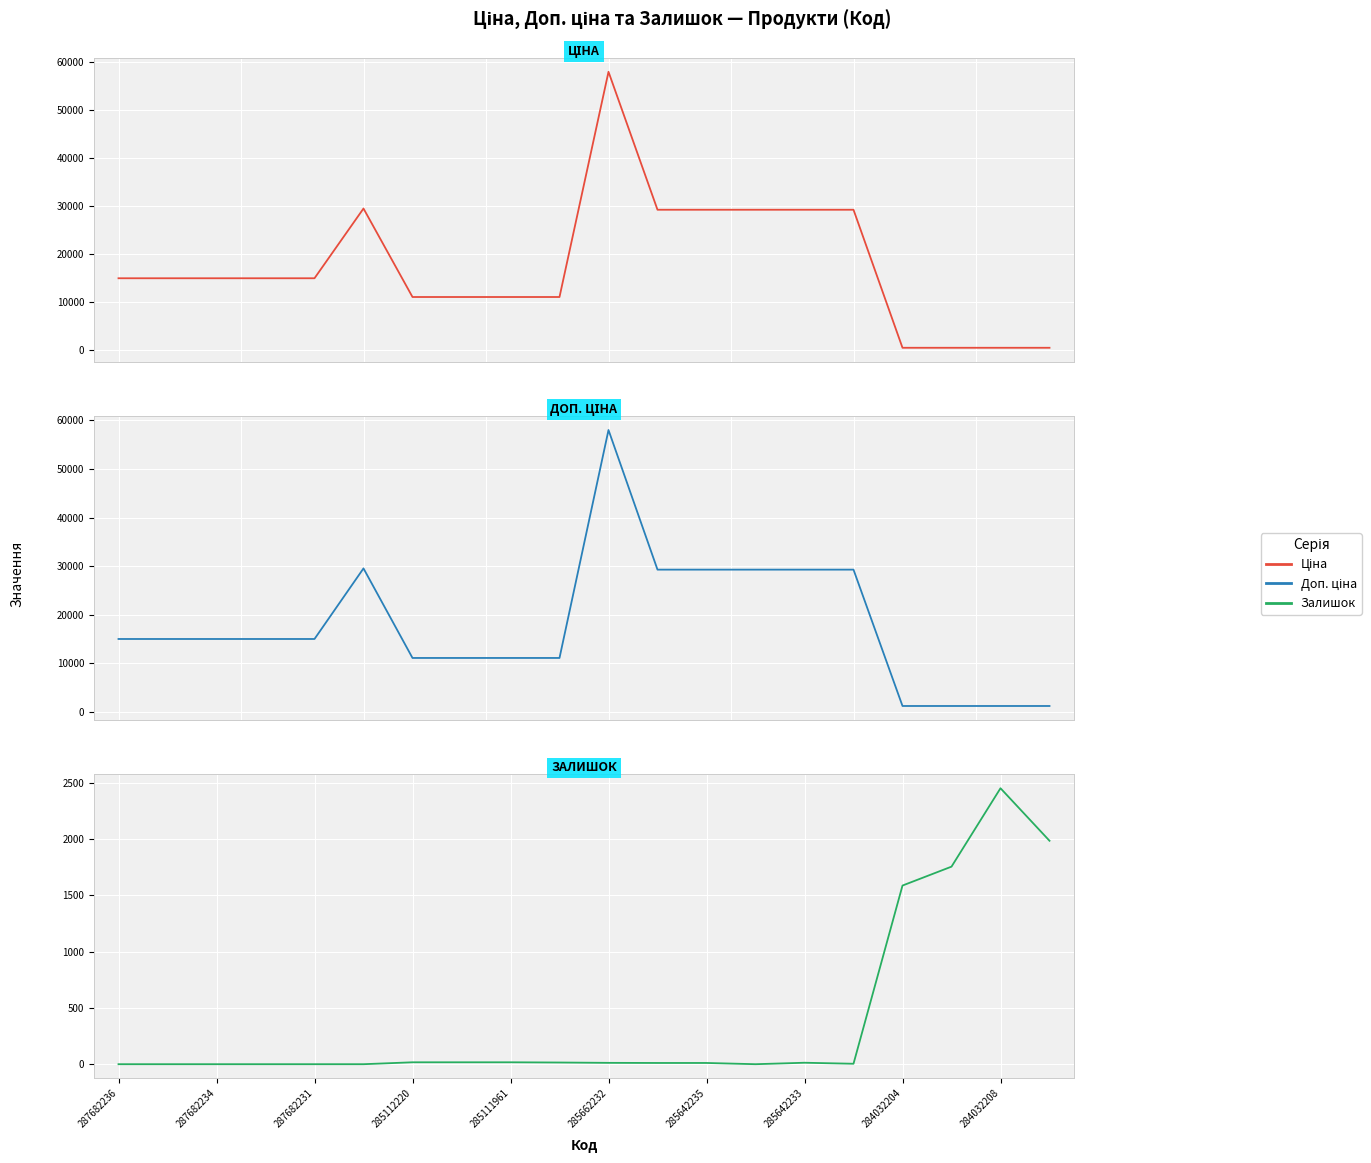

Rank the series by their maximum value, from lowest to highest.

Залишок, Ціна, Доп. ціна